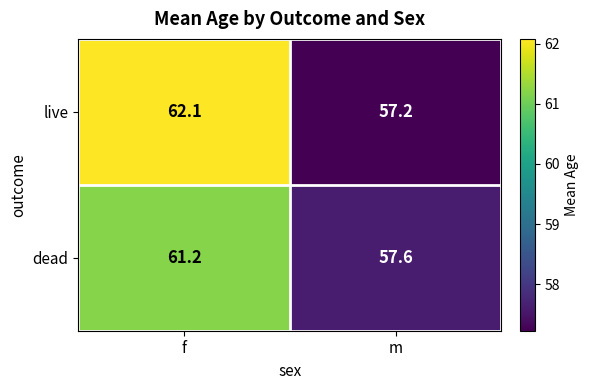

Which series has the largest total across all categories?

live